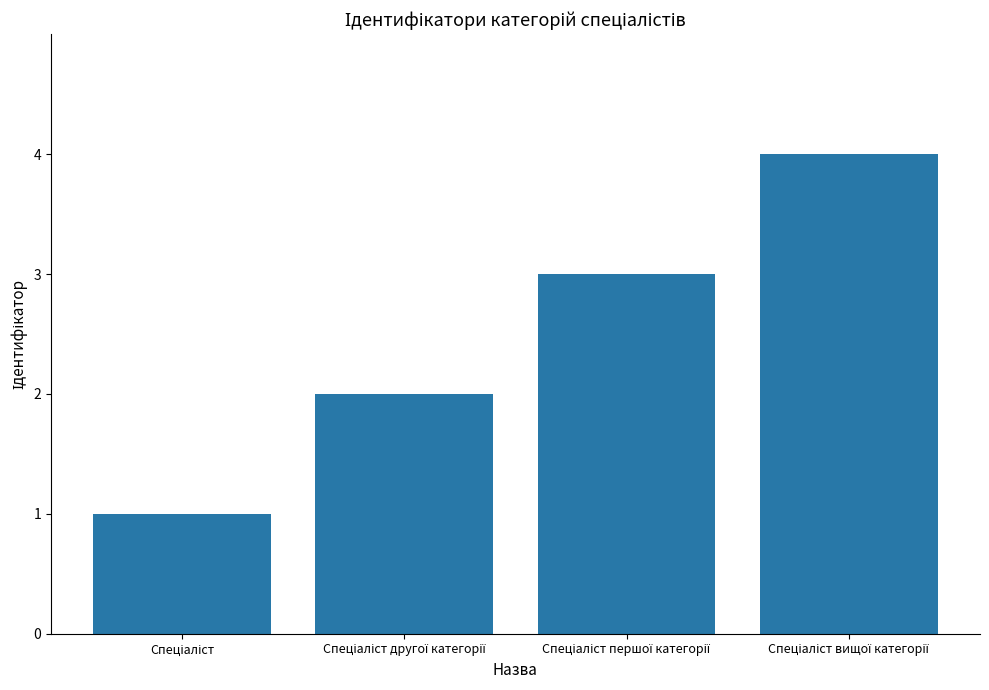

What is the maximum value shown in the chart?

4